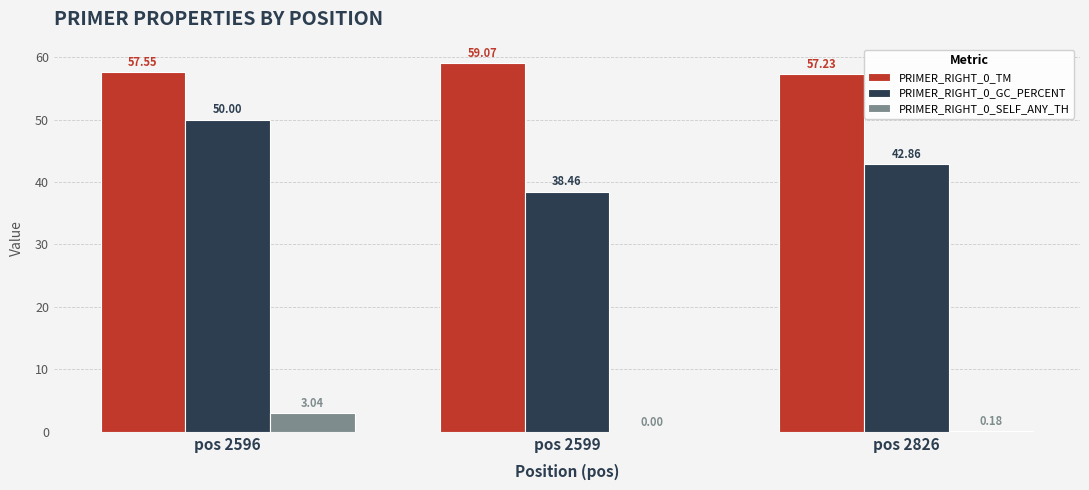

At which category is the sum across all series the highest?

pos 2596